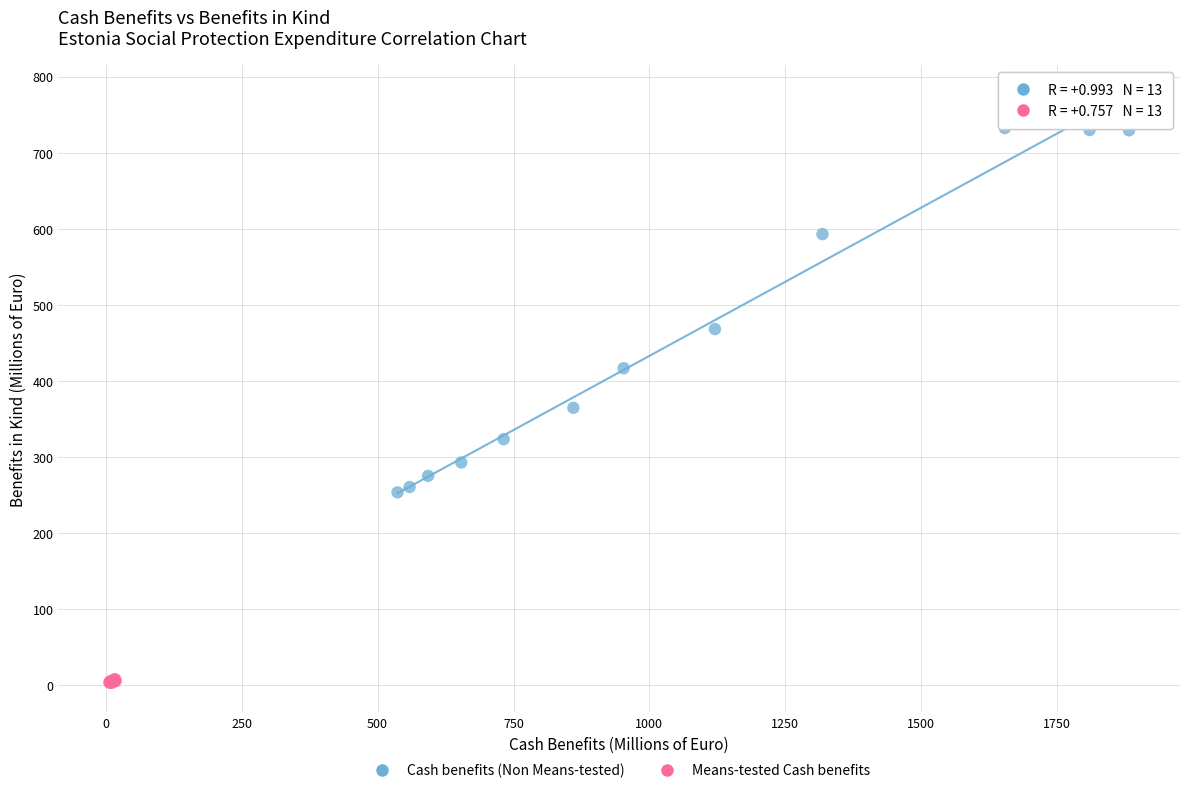

Which series has the widest spread of Y values?

Cash benefits (Non Means-tested)